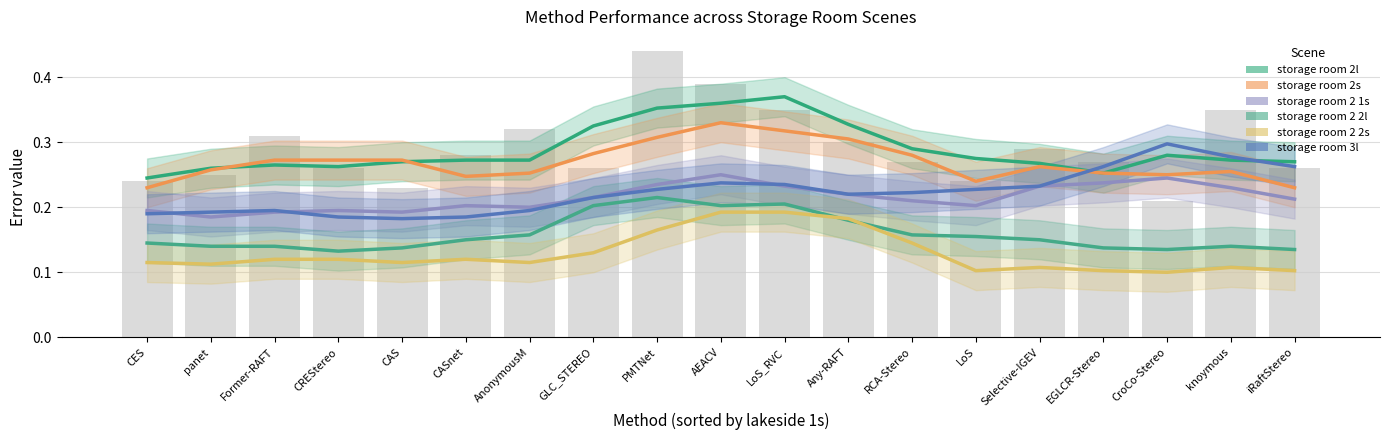

What is the difference between the second highest and second lowest values in the storage room 2s series?

0.1